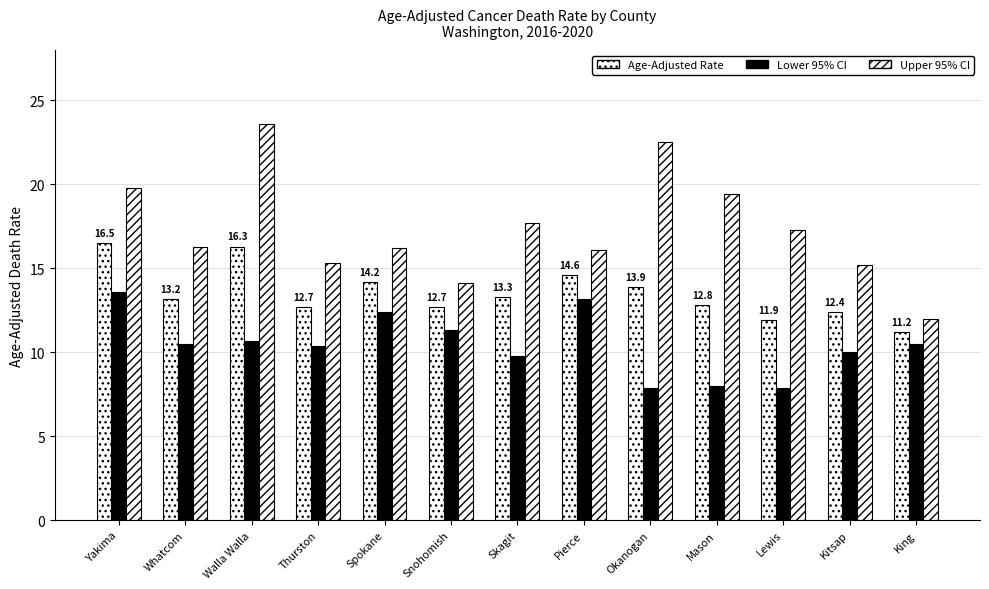

How many groups of bars are there?

13